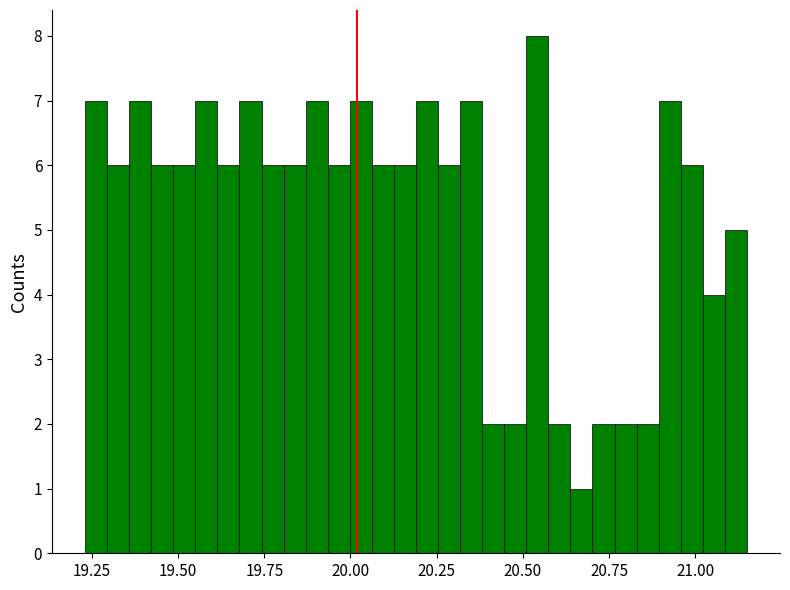

Read against the x-axis, roughly where is the centre of the tallest bar?

20.55